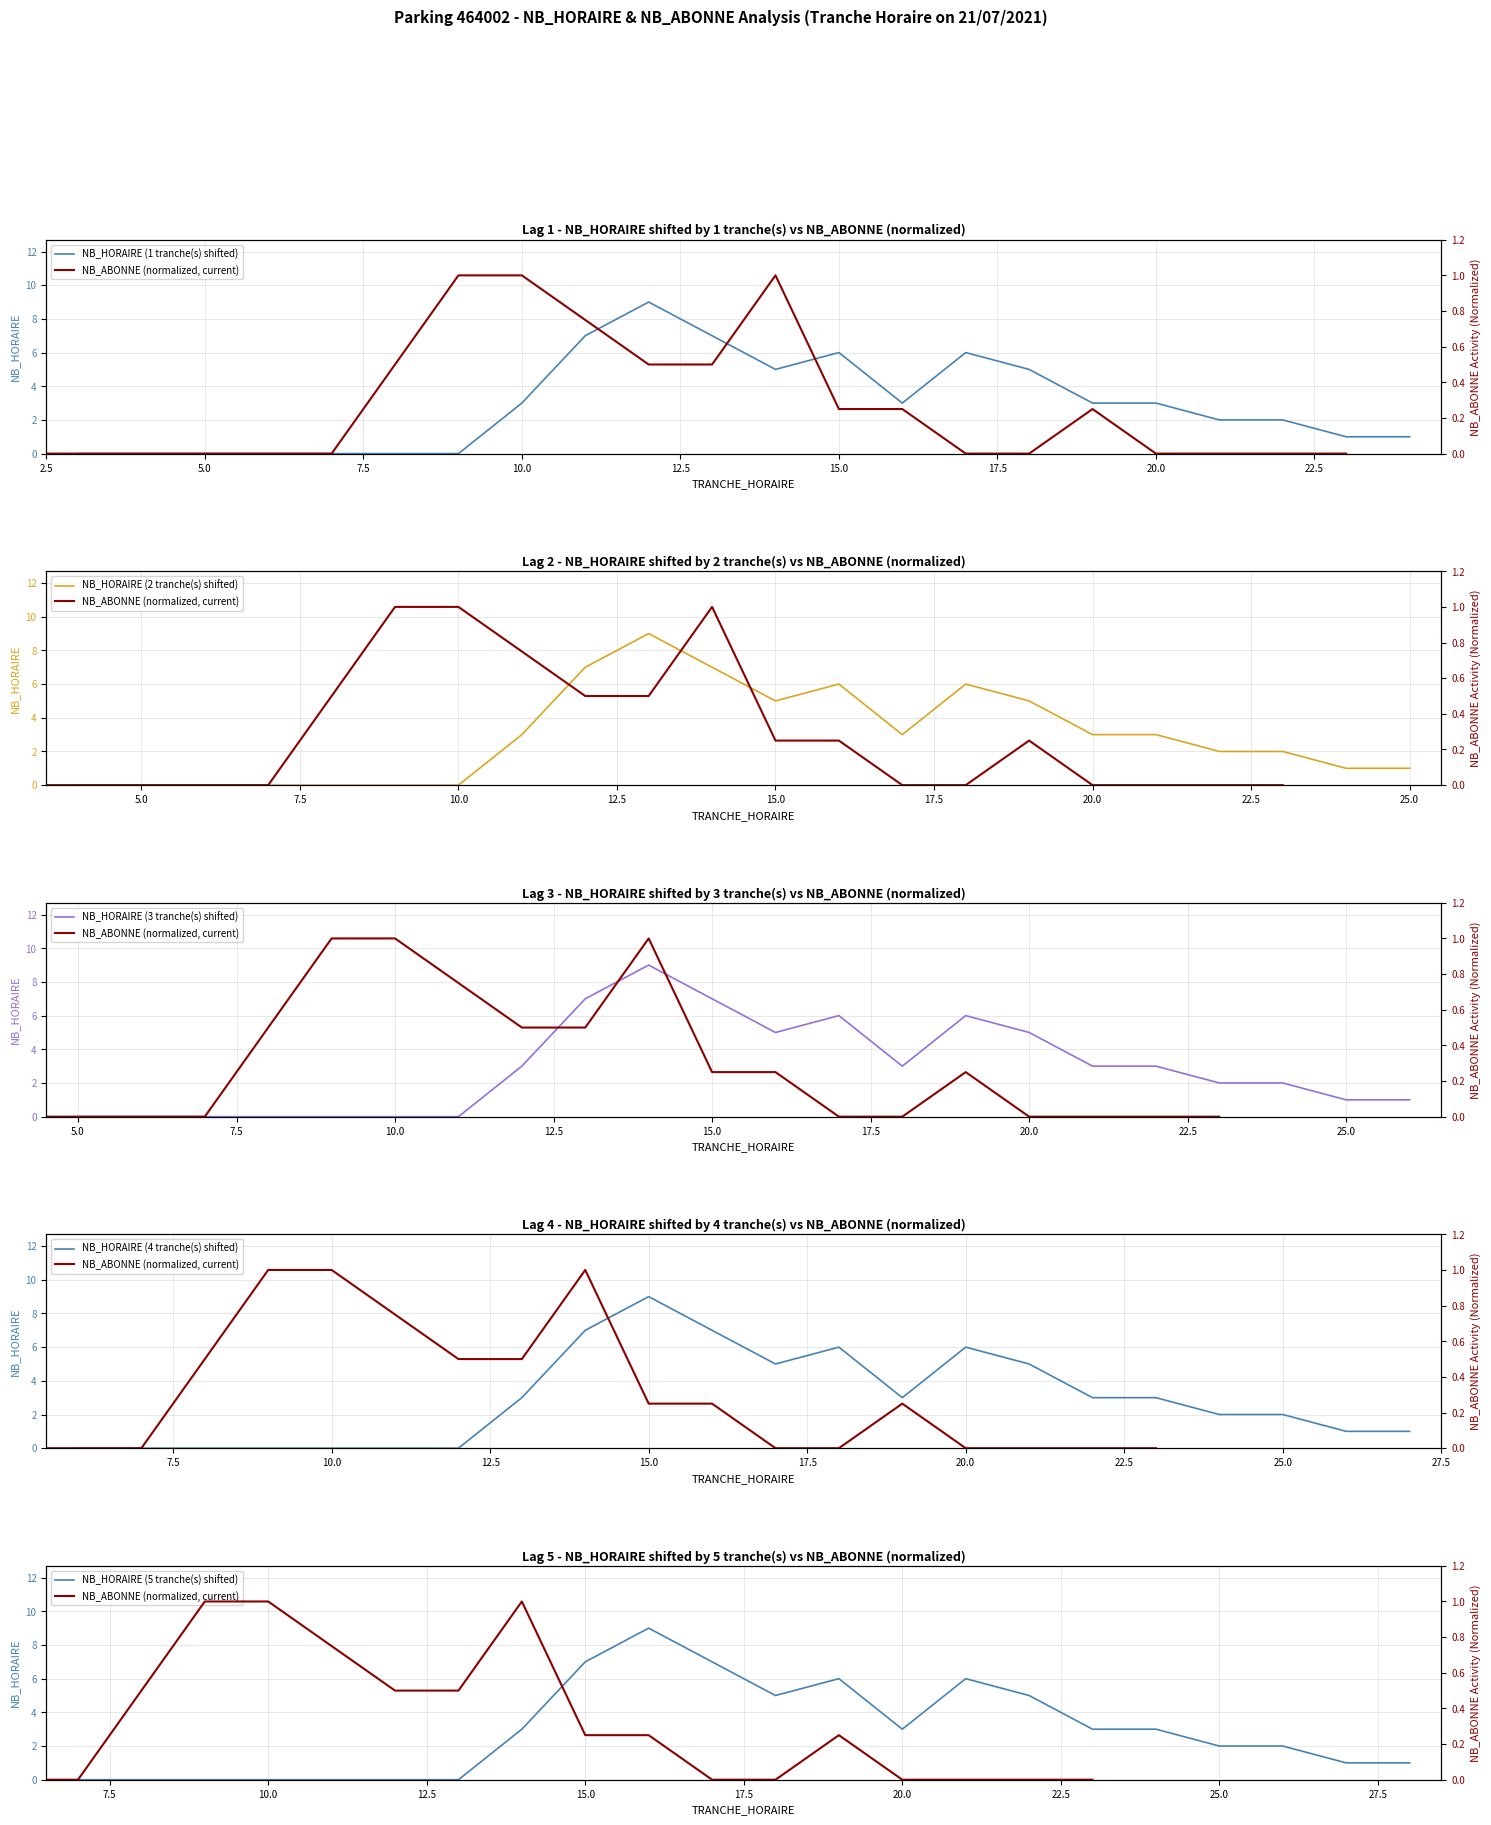

The NB_HORAIRE (3 tranche(s) shifted) series shows 3 at 5.0. True or false?

False